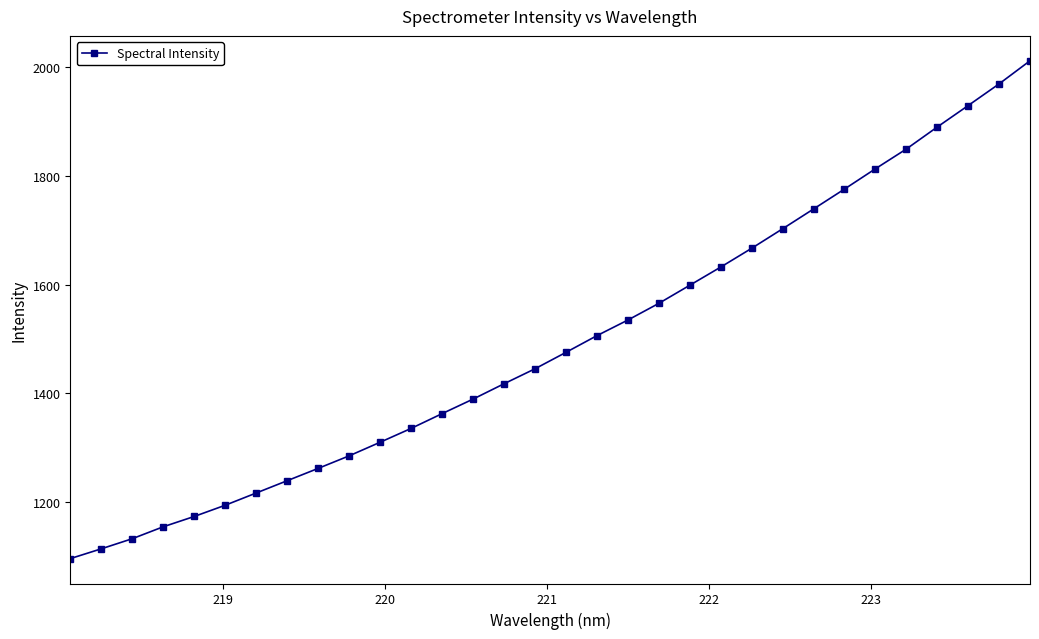

What is the value of the 22nd point from the left?

1632.2